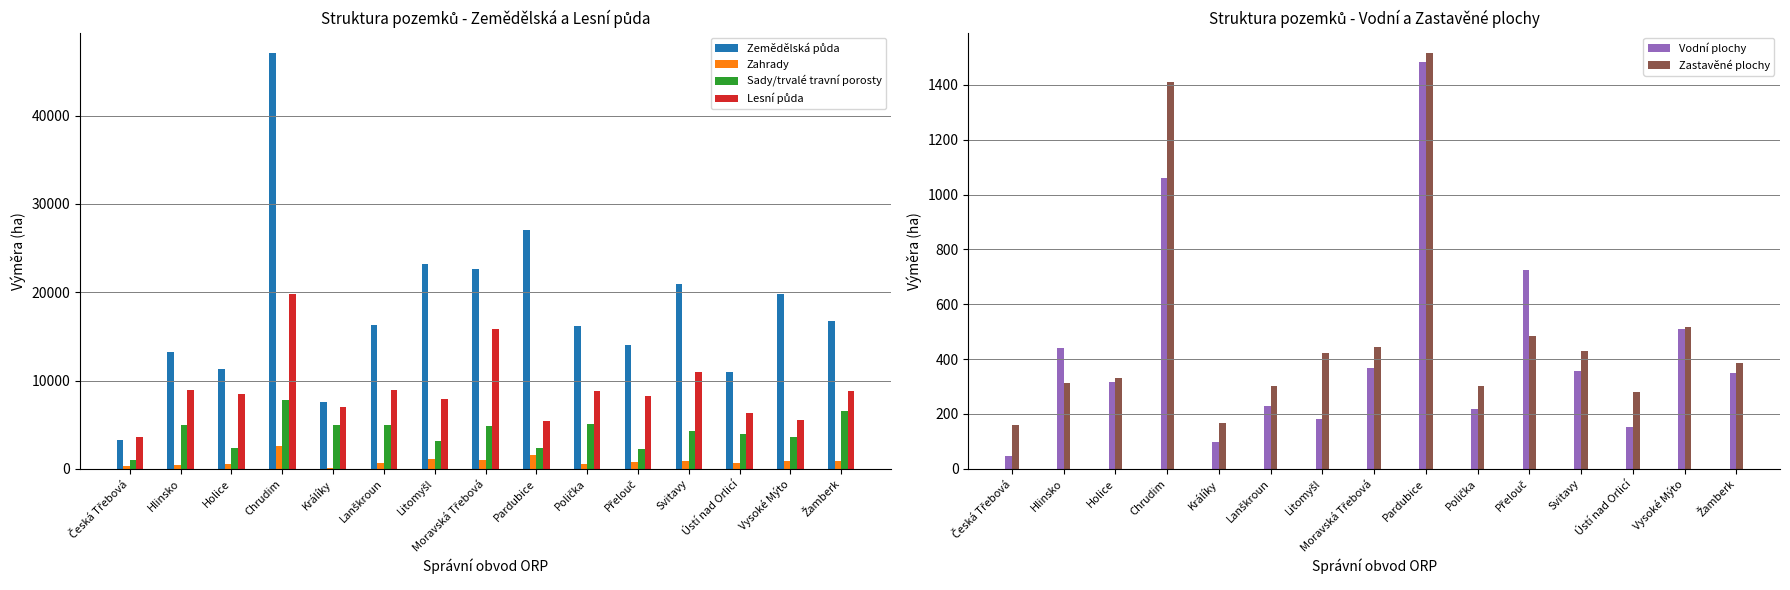

Which series has the largest range (max minus min)?

Zemědělská půda